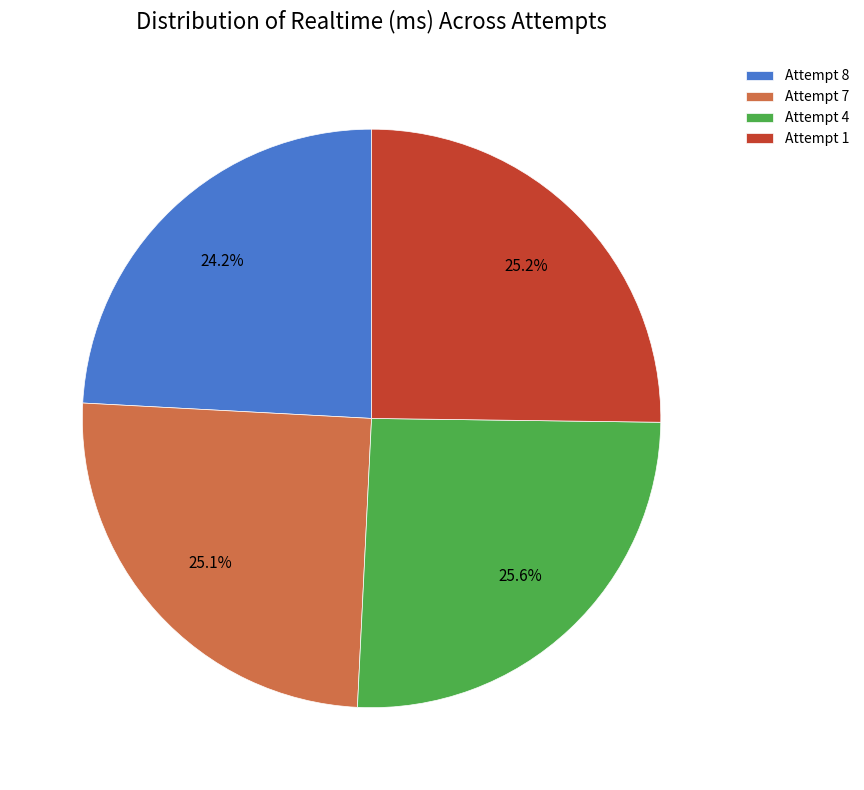

True or false: Attempt 4 accounts for 26% of the total.

True